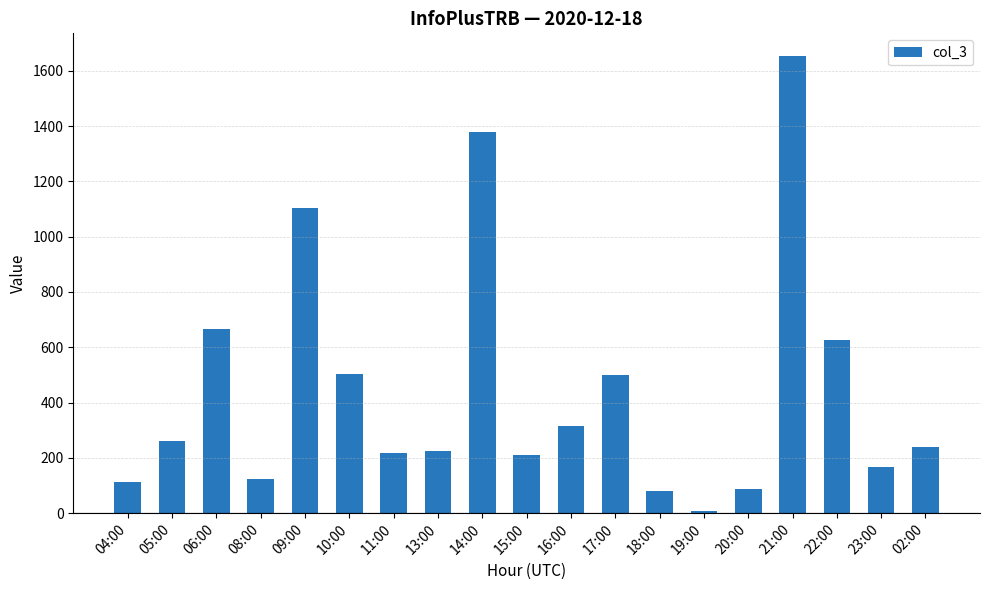

What is the sum of the values at 19:00 and 23:00?

176